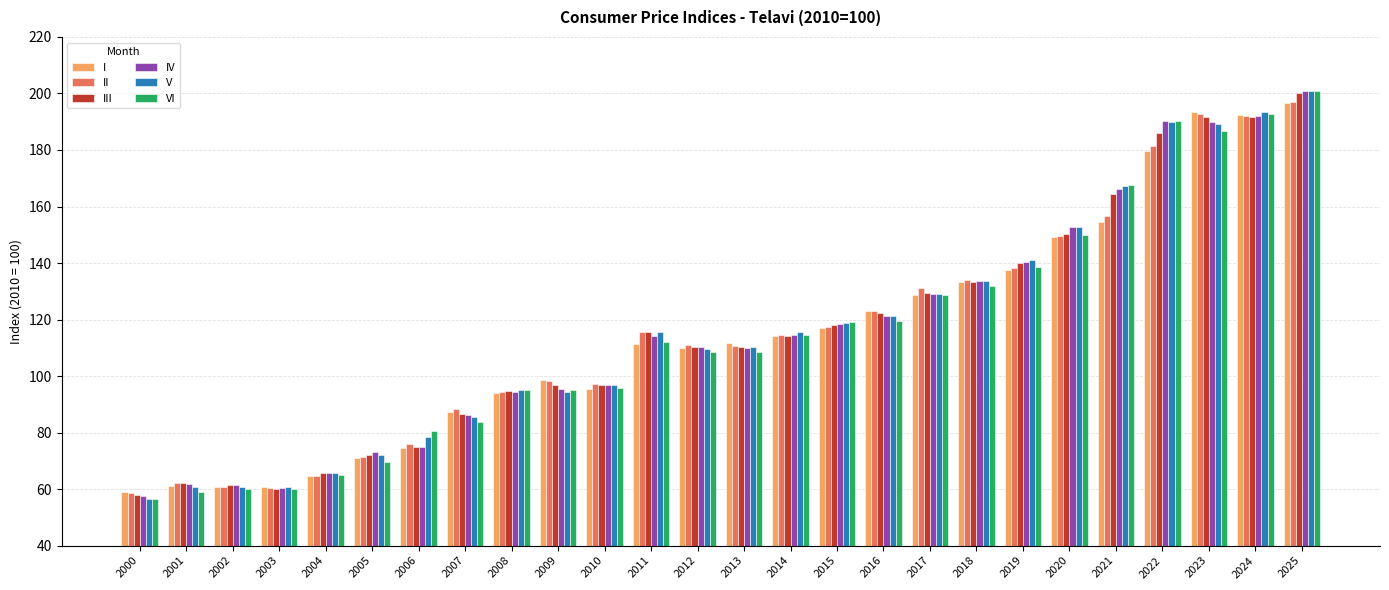

Read the II value at 2010.

97.1